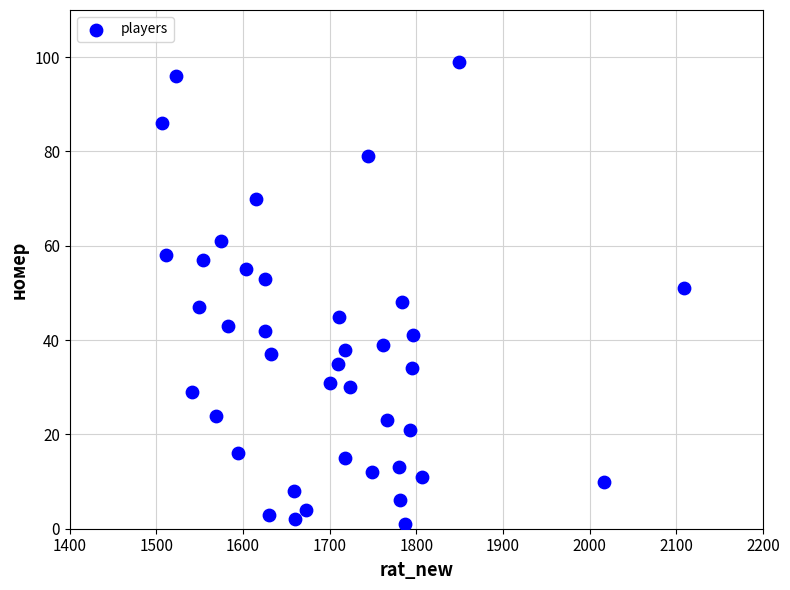

What is the range of Y values (max minus min)?

98